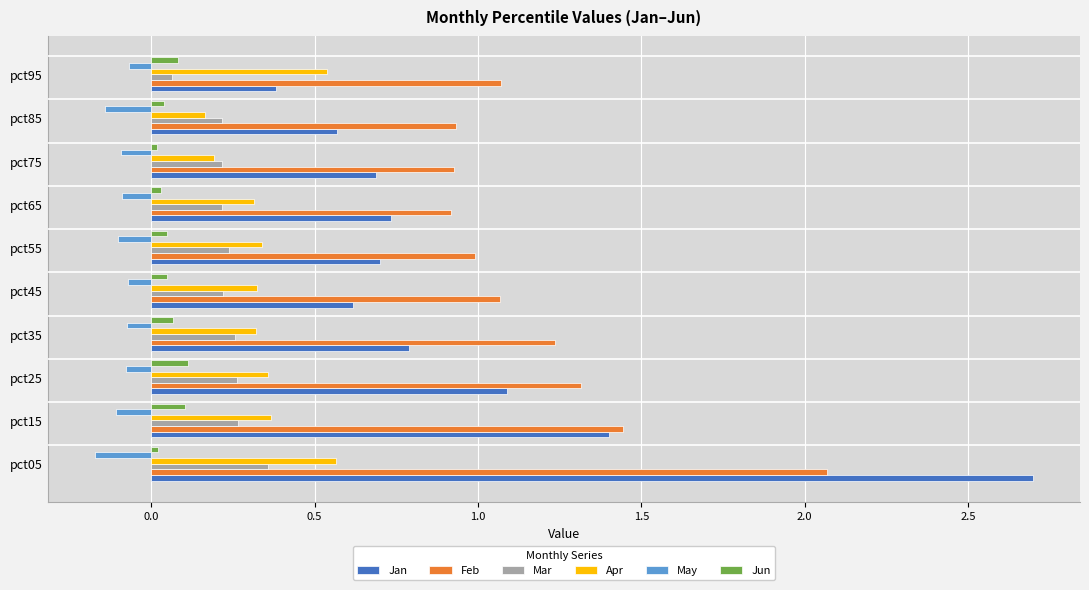

What are all the series names shown in the legend?

Jan, Feb, Mar, Apr, May, Jun